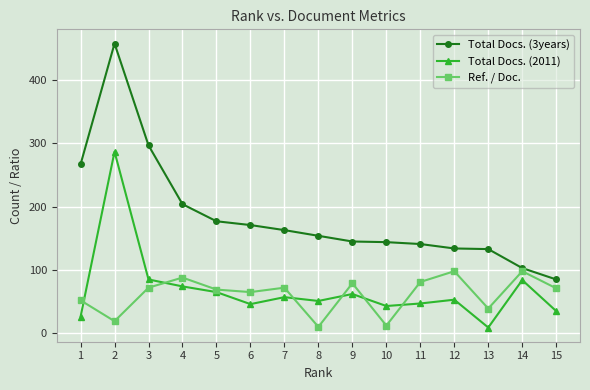

Which series has the widest spread of values?

Total Docs. (3years)